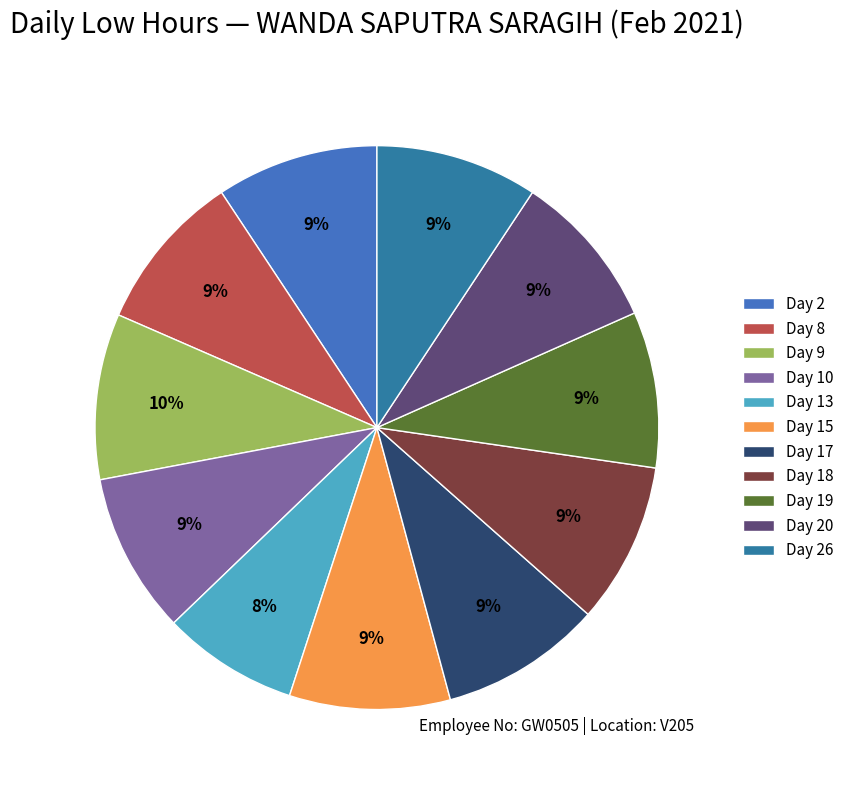

Is there any slice that represents more than half of the pie?

No